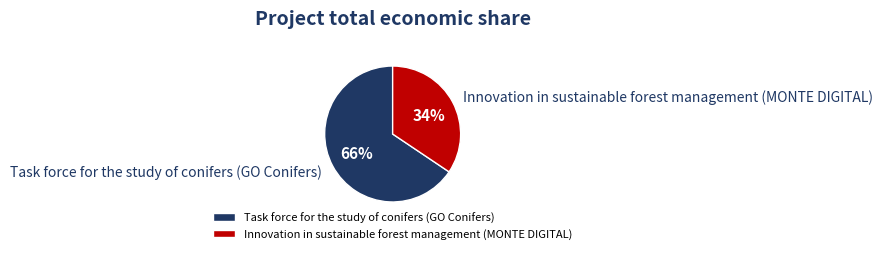

Which has a higher value, Task force for the study of conifers (GO Conifers) or Innovation in sustainable forest management (MONTE DIGITAL)?

Task force for the study of conifers (GO Conifers)